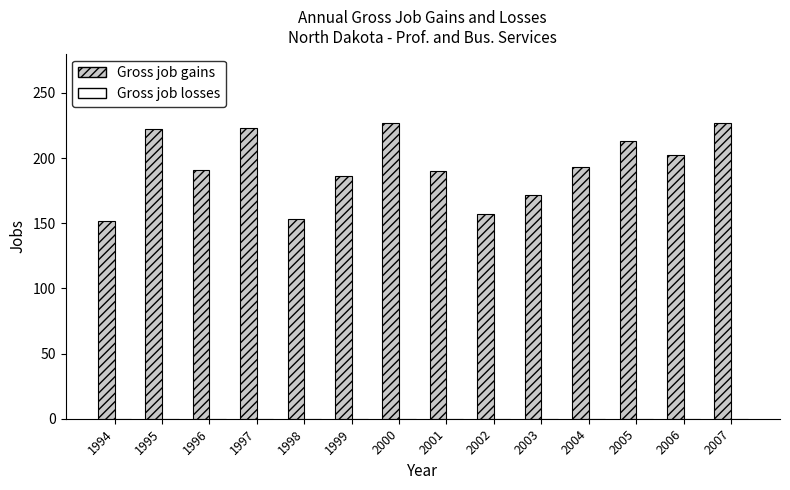

What is the maximum value shown in the chart?

227